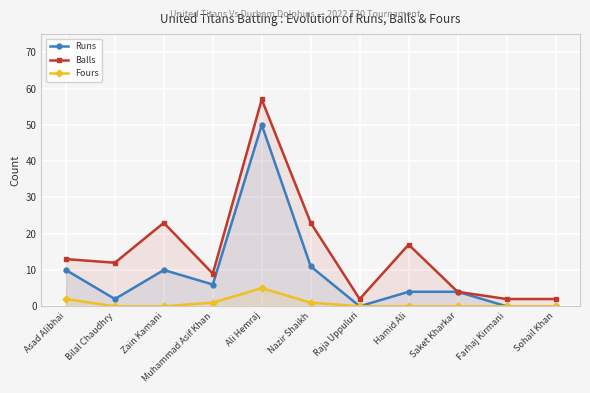

True or false: Fours has a value of 1 at Nazir Shaikh.

True